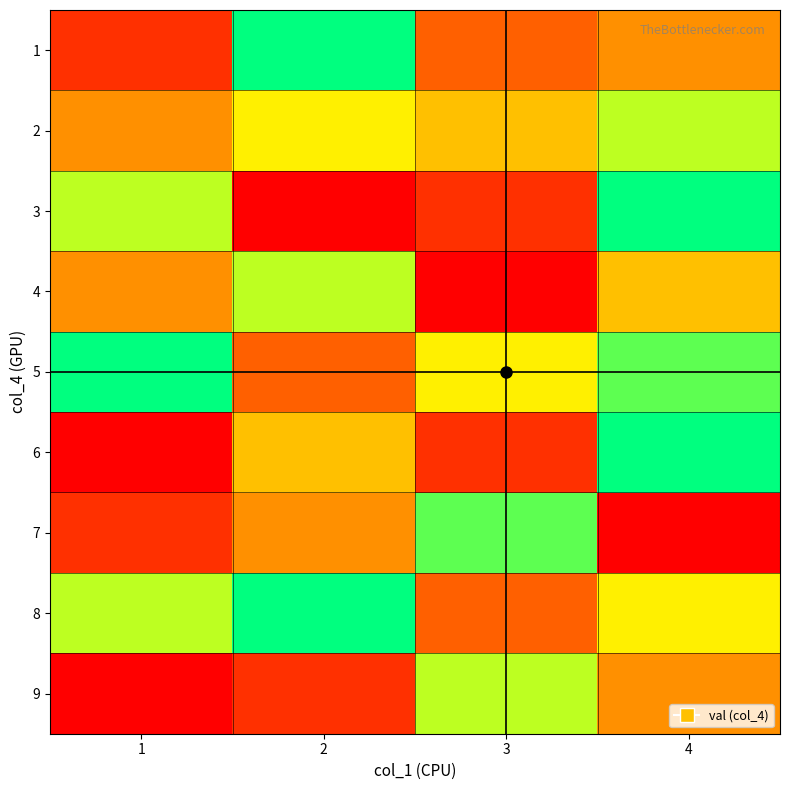

Which series changed the most between 2 and 4?

3